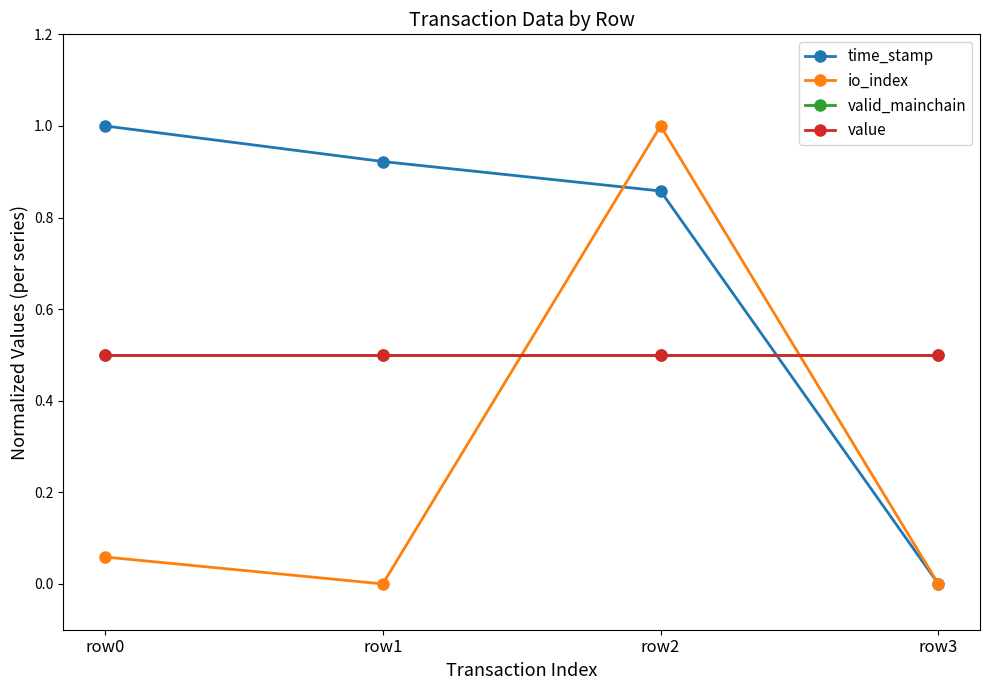

What is the average value of the valid_mainchain series?

0.5